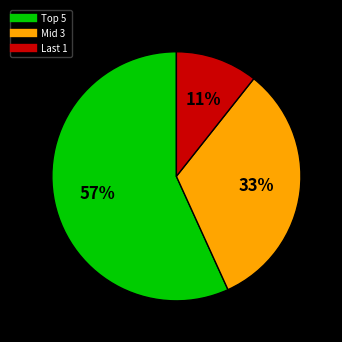

To the nearest percent, what is the average slice percentage?

33%